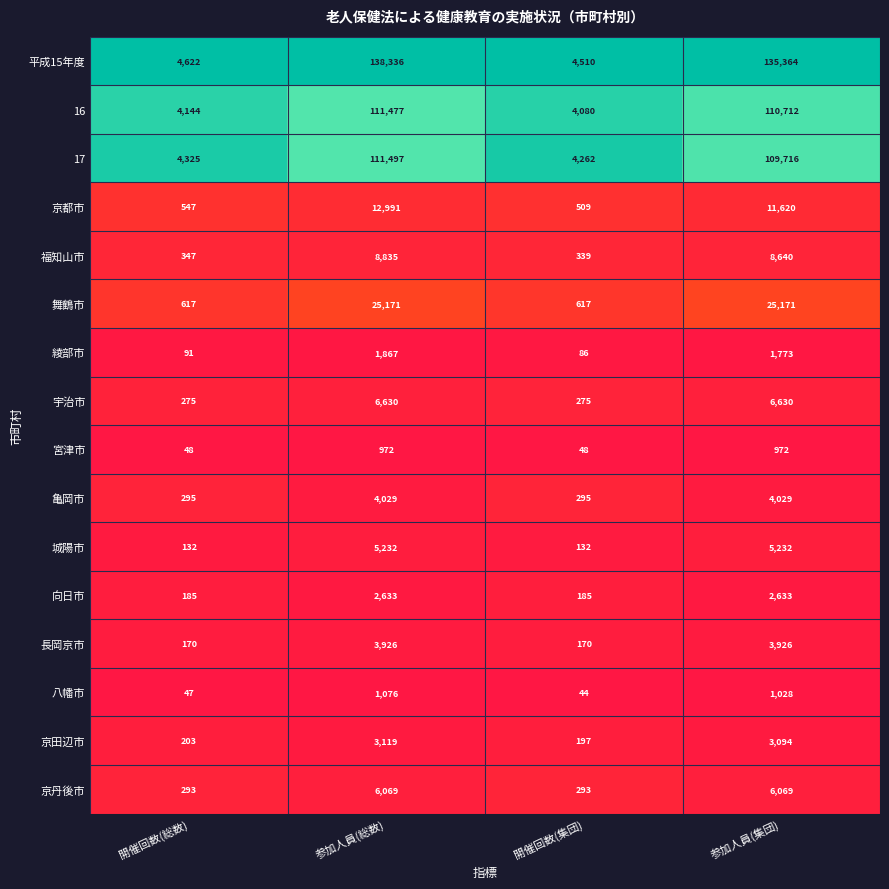

Where is 綾部市 nearest to the value 976?

参加人員(集団)